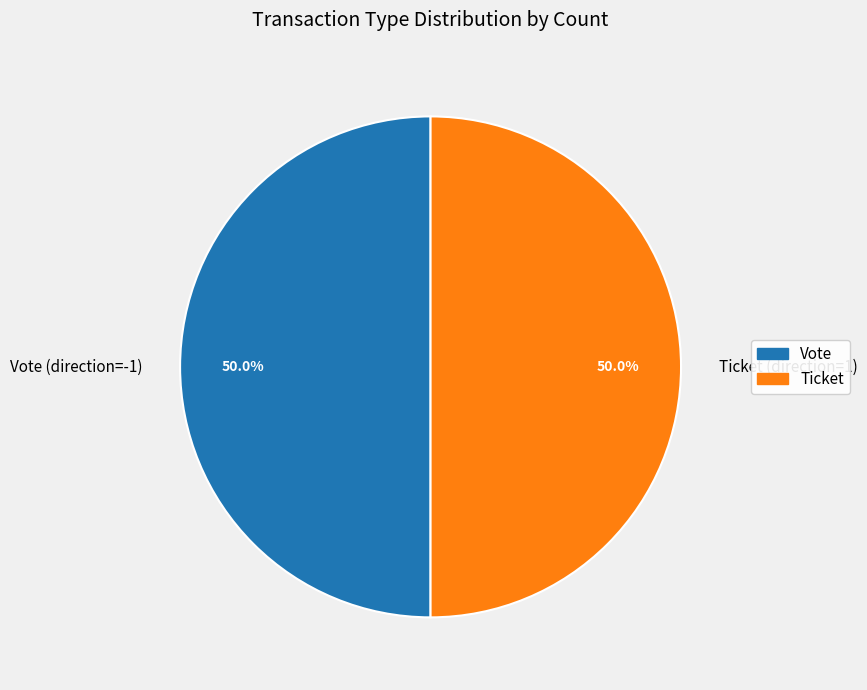

What is the ratio of the value at Vote (direction=-1) to the value at Ticket (direction=1)?

1.0